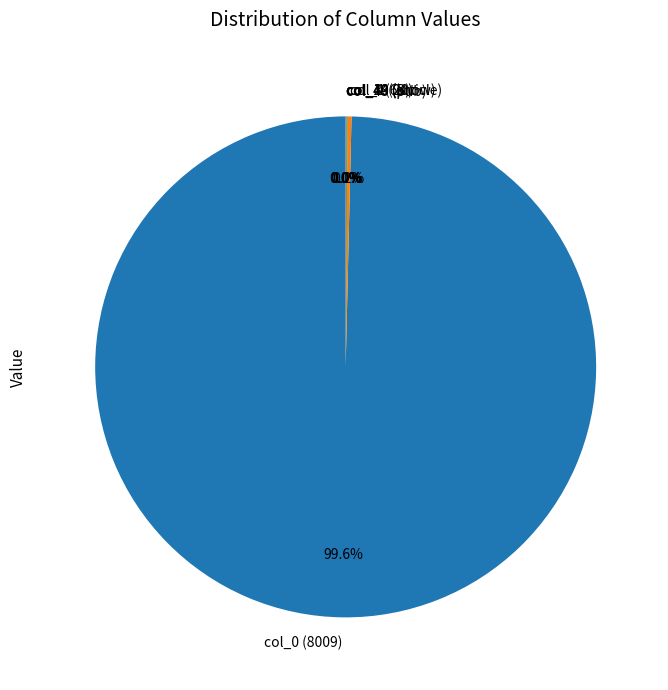

Which category has the biggest portion of the pie?

col_0 (8009)